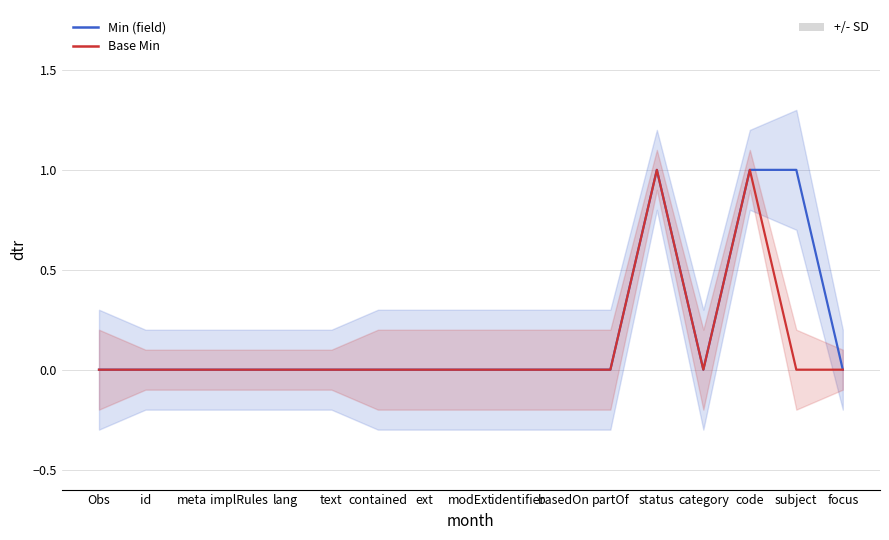

At how many categories does at least one series exceed 0?

3